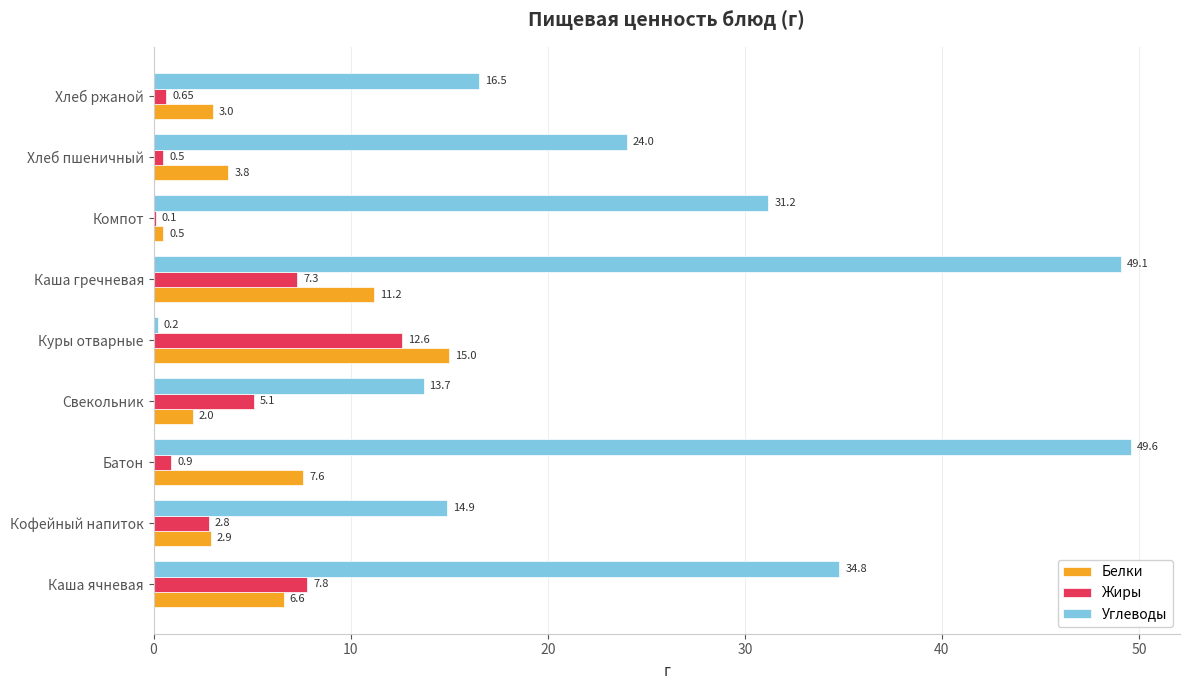

How many distinct data groups are displayed?

3